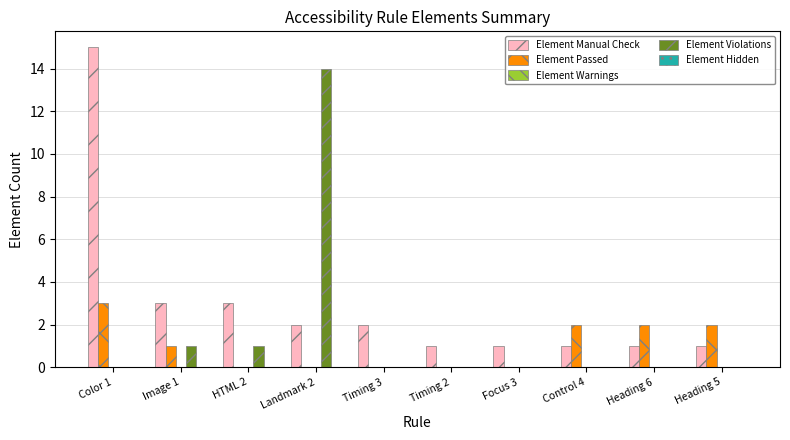

Which series changed the most between Color 1 and HTML 2?

Element Manual Check